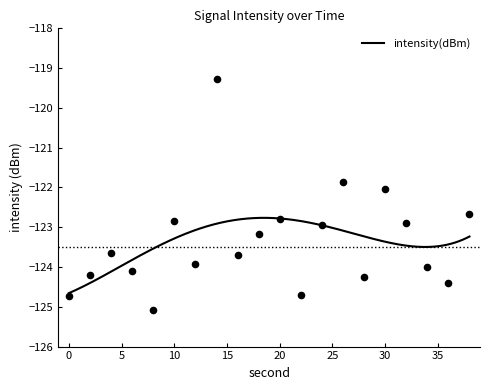

Between 6 and 12, which is larger?

12